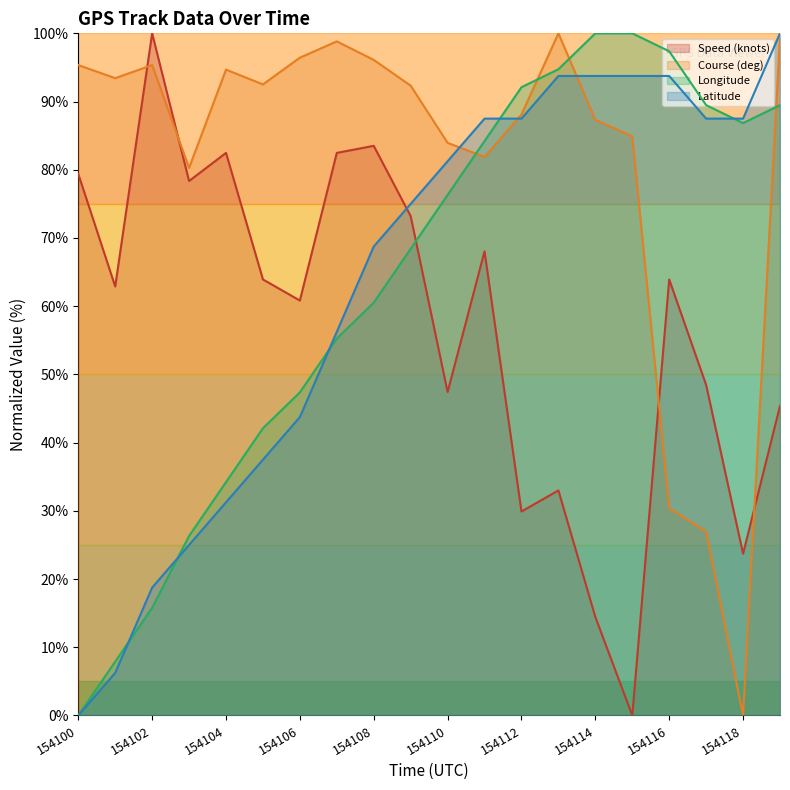

Rank the categories by Course (deg) value from highest to lowest.

154113, 154119, 154107, 154106, 154108, 154100, 154102, 154104, 154101, 154105, 154109, 154112, 154114, 154115, 154110, 154111, 154103, 154116, 154117, 154118